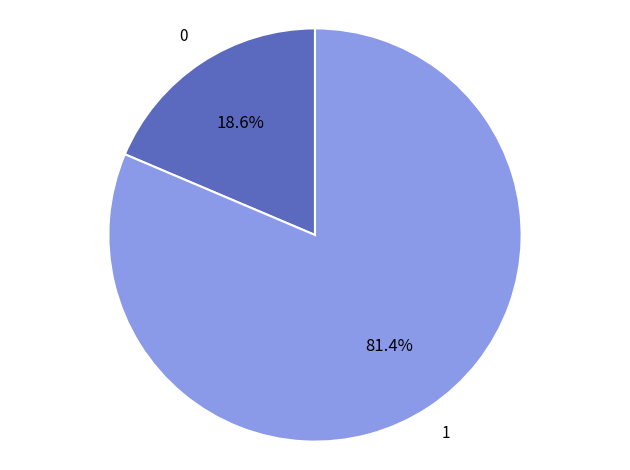

Is there any slice that represents more than half of the pie?

Yes